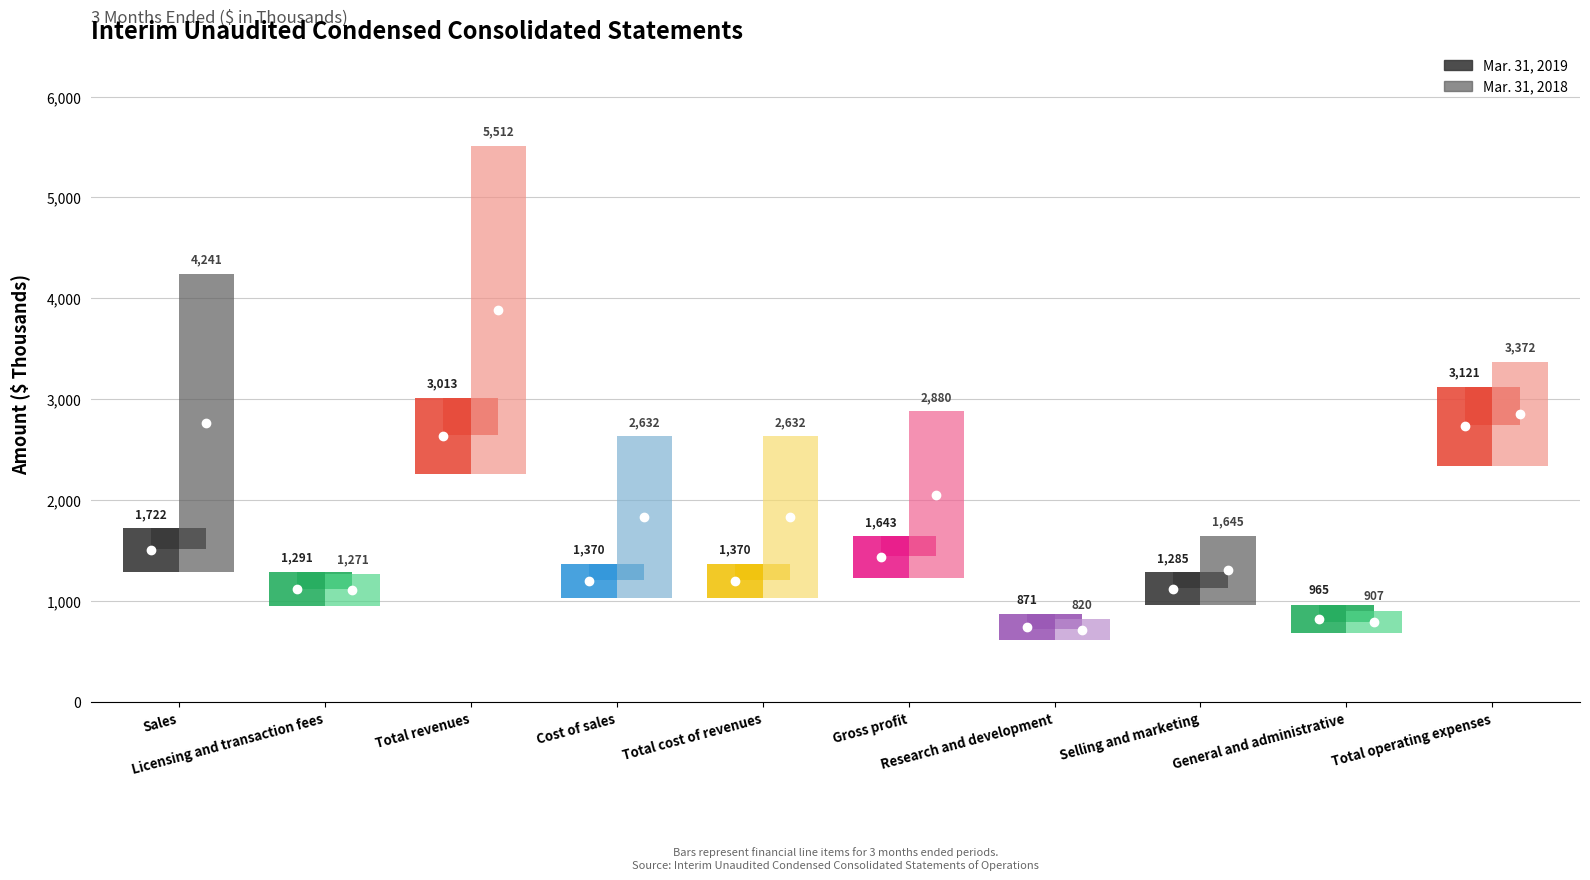

Where does the Mar. 31, 2019 series first go above 1370?

Sales